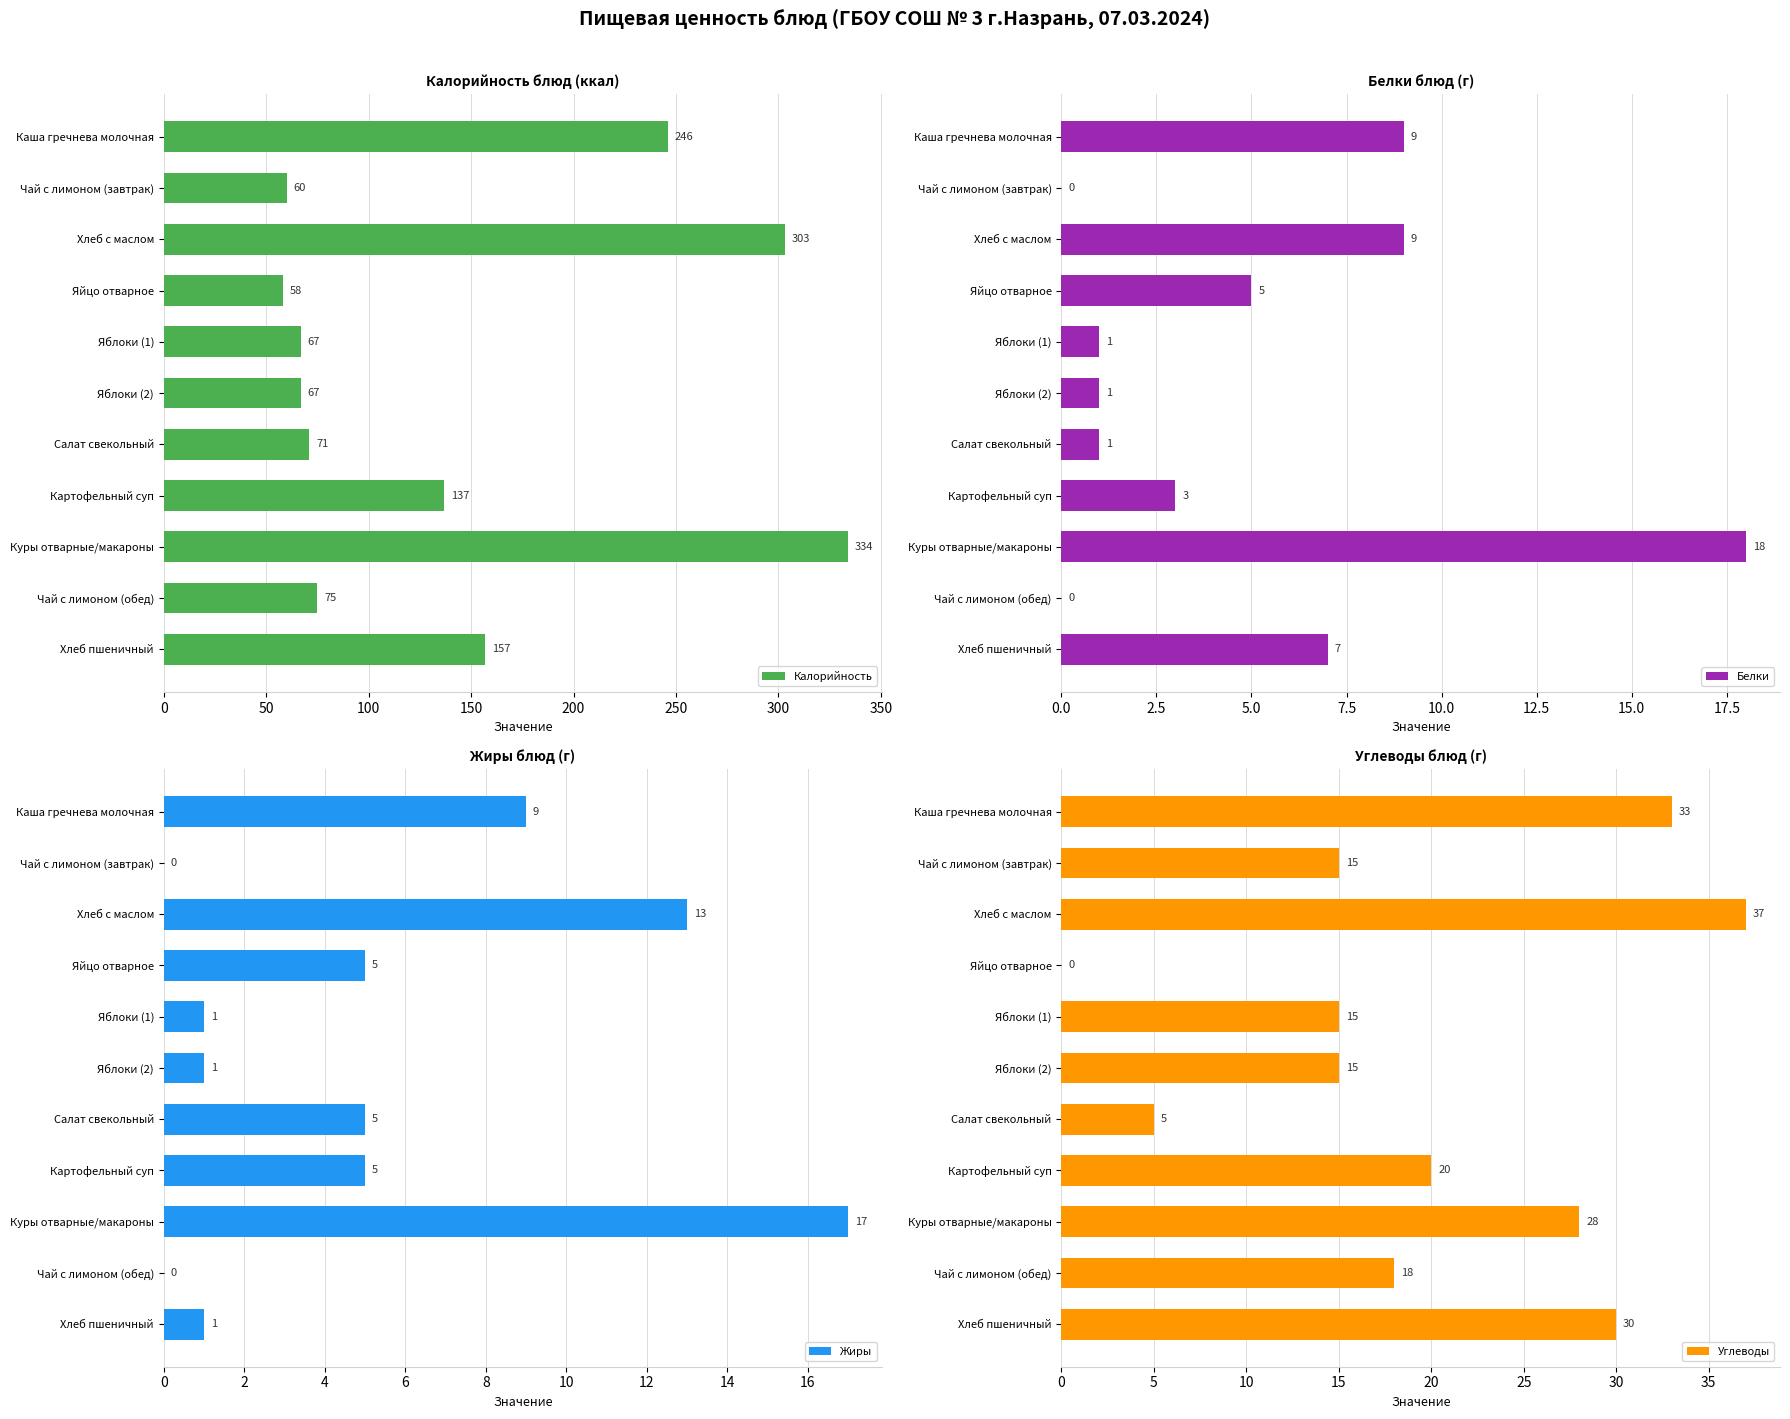

What is the sum of the Калорийность values at Картофельный суп and Яйцо отварное?

195